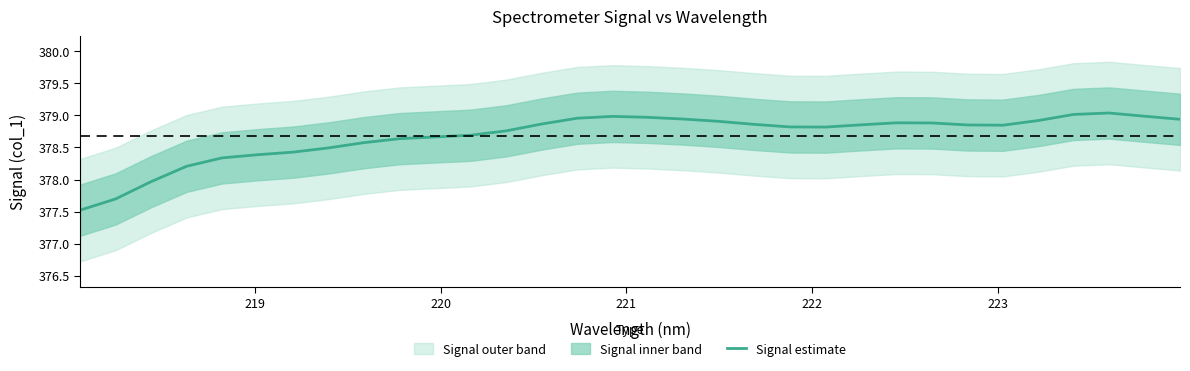

What is the greatest value displayed?

379.0